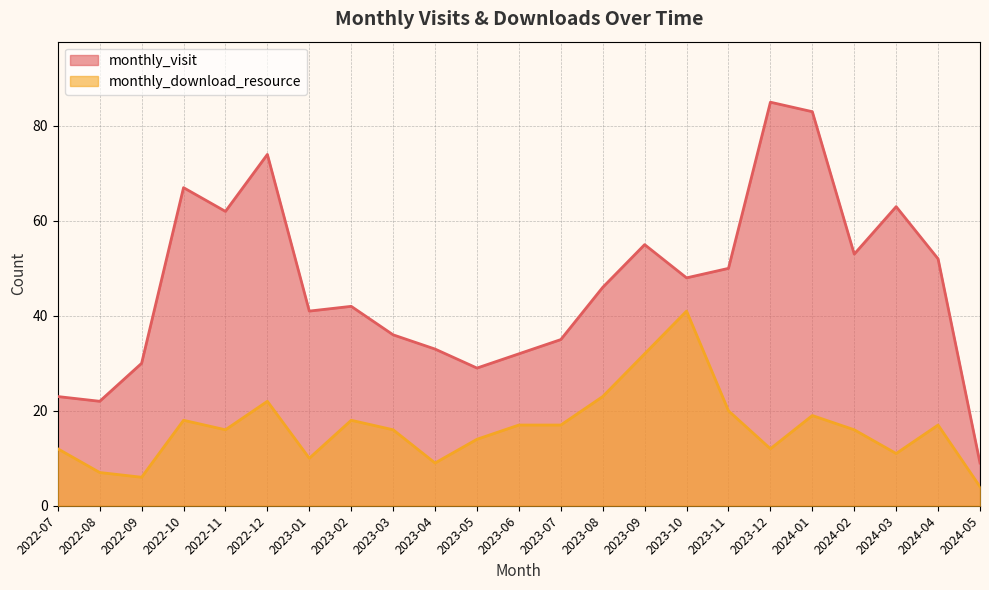

In monthly_download_resource, how many points are lower than both neighbors (excluding endpoints)?

6